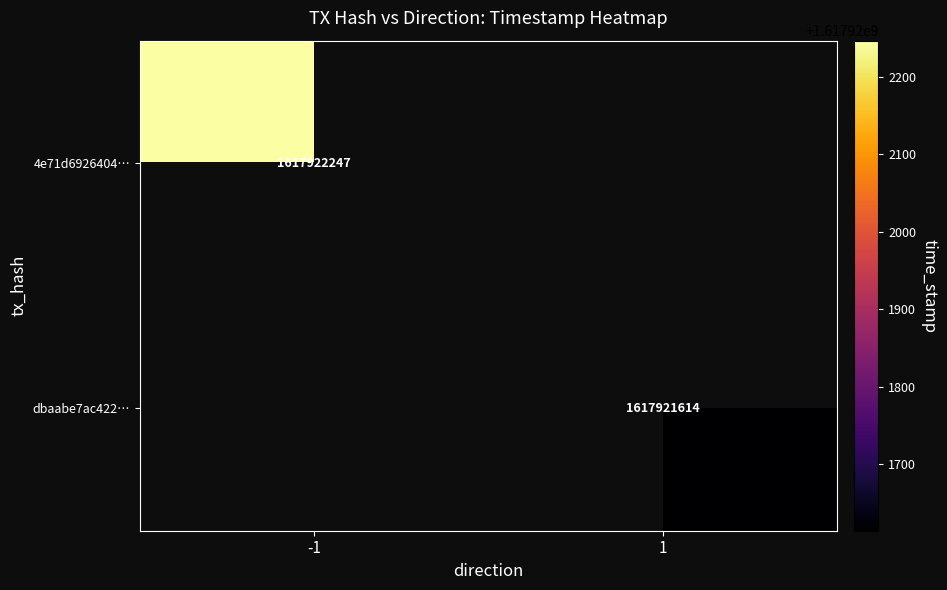

What is the greatest value displayed?

1617922247.0